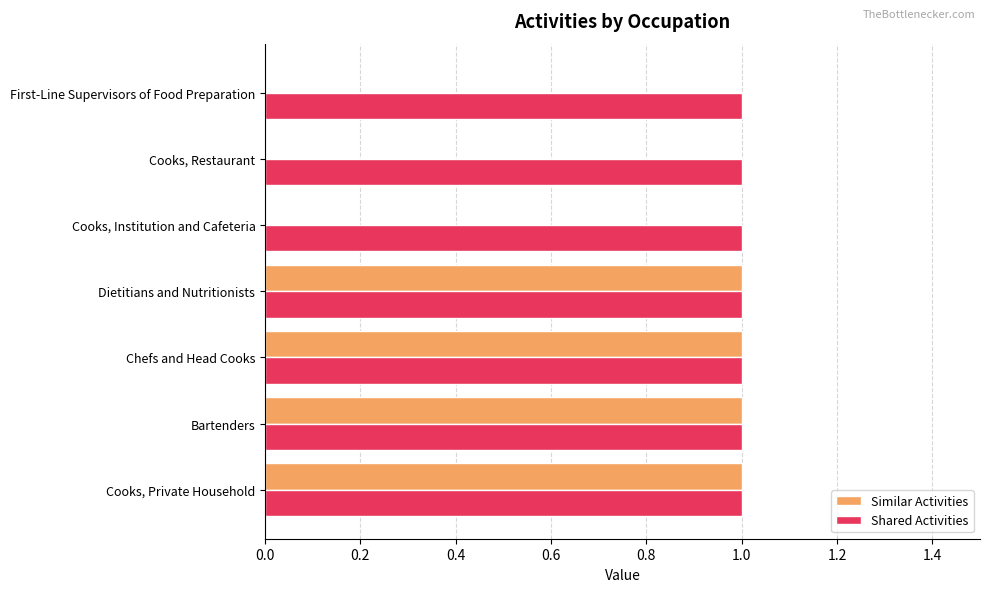

What is the sum of all Shared Activities values?

7